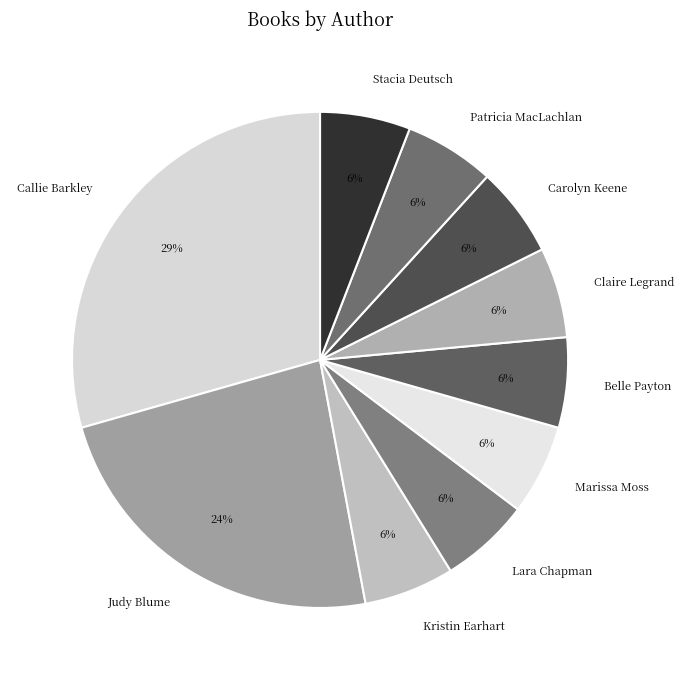

How many slices are in this pie chart?

10